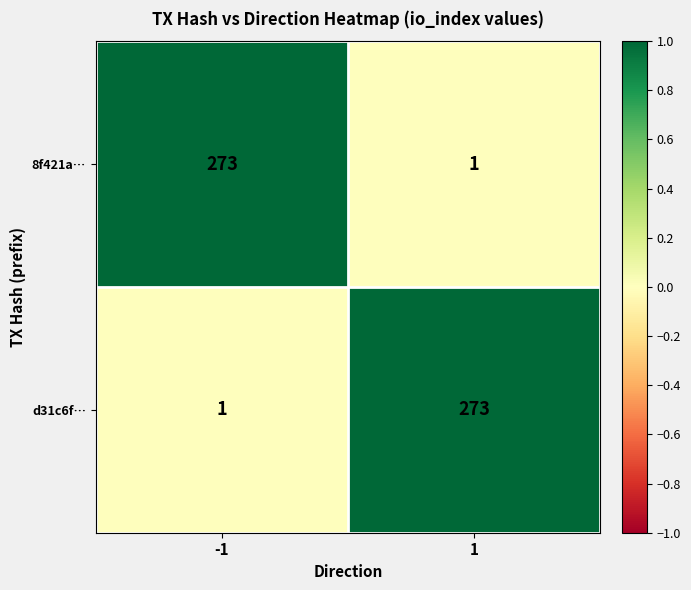

At -1, list the series in order from largest to smallest.

8f421a…, d31c6f…